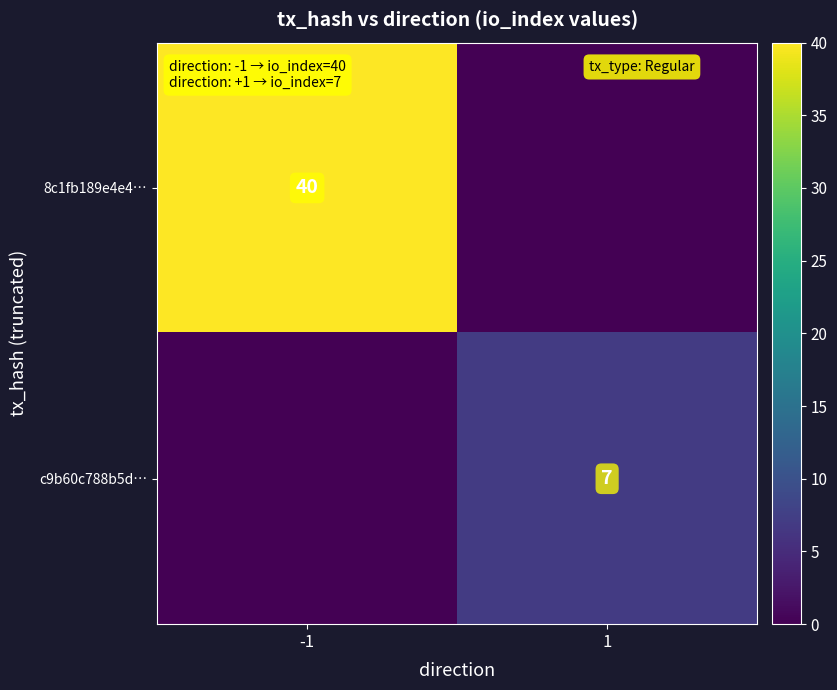

The c9b60c788b5d… series shows 12 at 1. True or false?

False